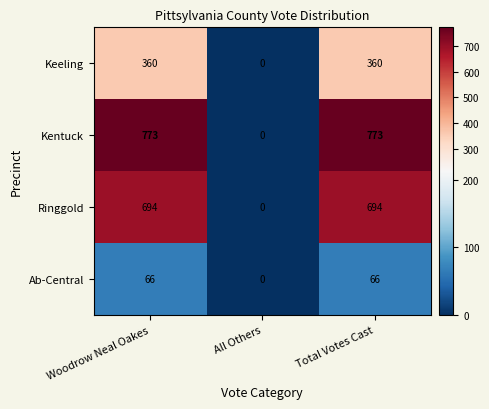

Which category has the lowest value in the Keeling series?

All Others